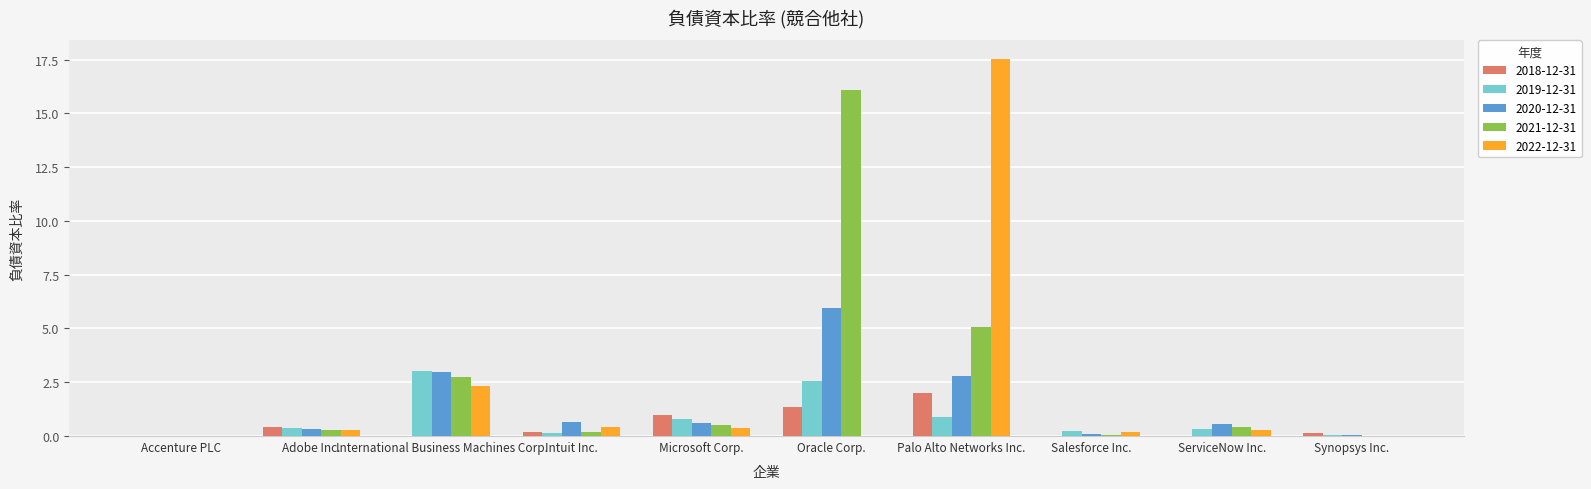

Where is 2021-12-31 nearest to the value 8?

Palo Alto Networks Inc.